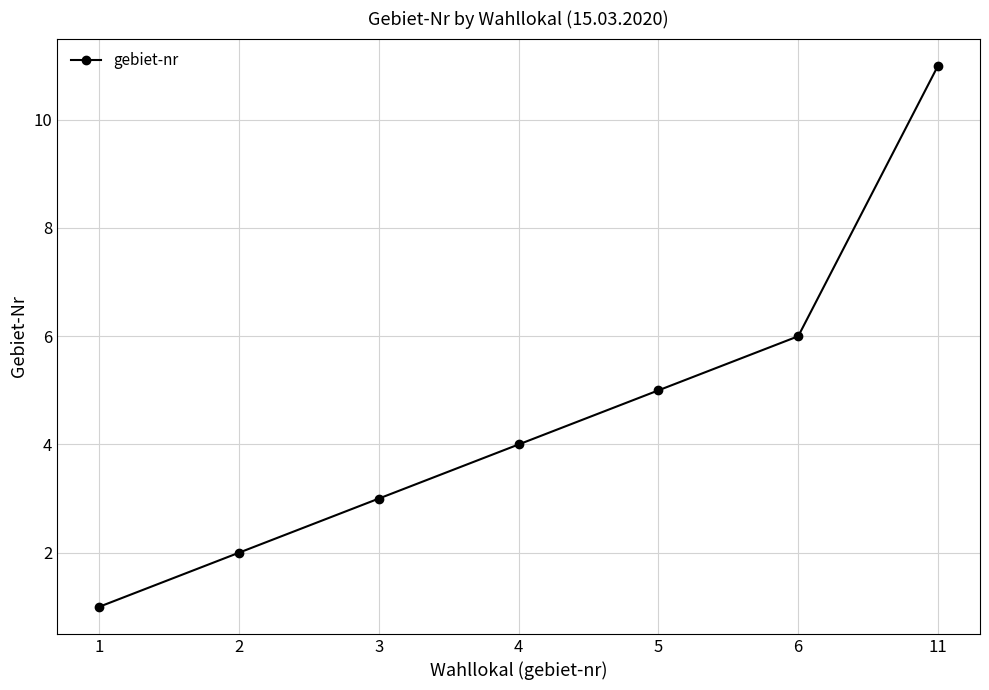

List the labels in order of value, smallest first.

1, 2, 3, 4, 5, 6, 11